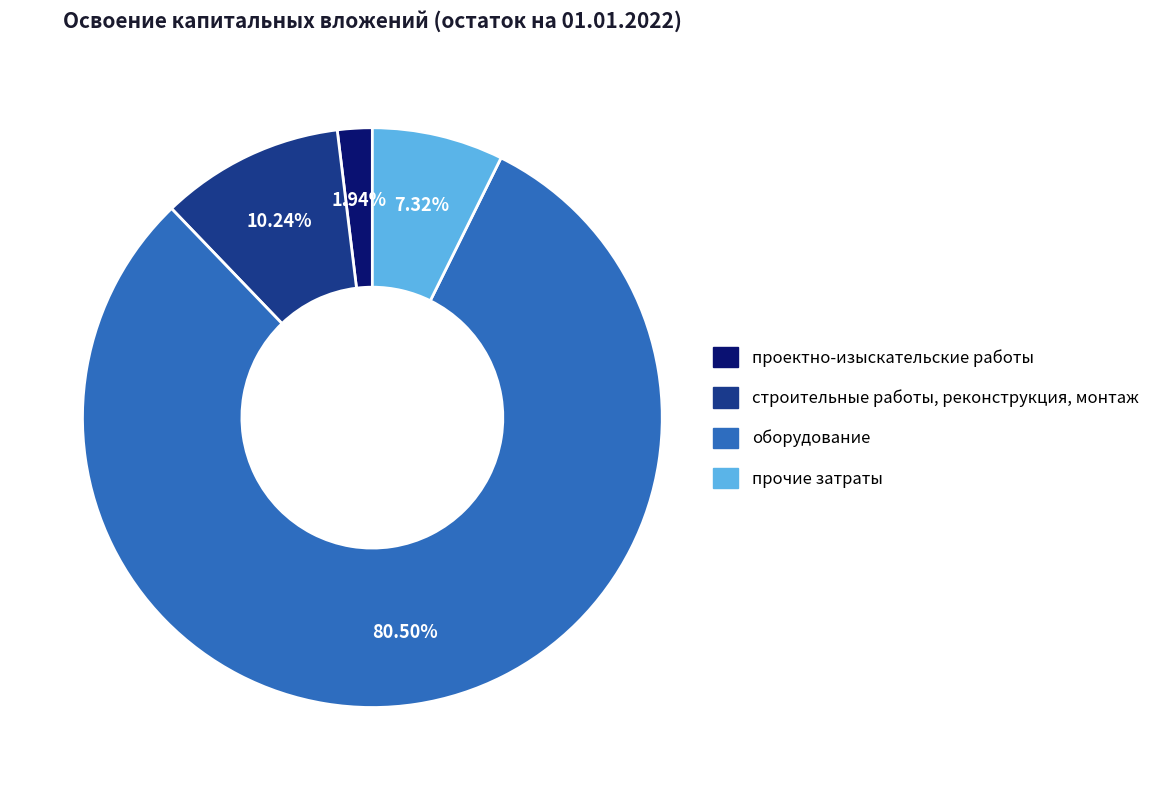

To the nearest percent, what portion does строительные работы, реконструкция, монтаж represent?

10%